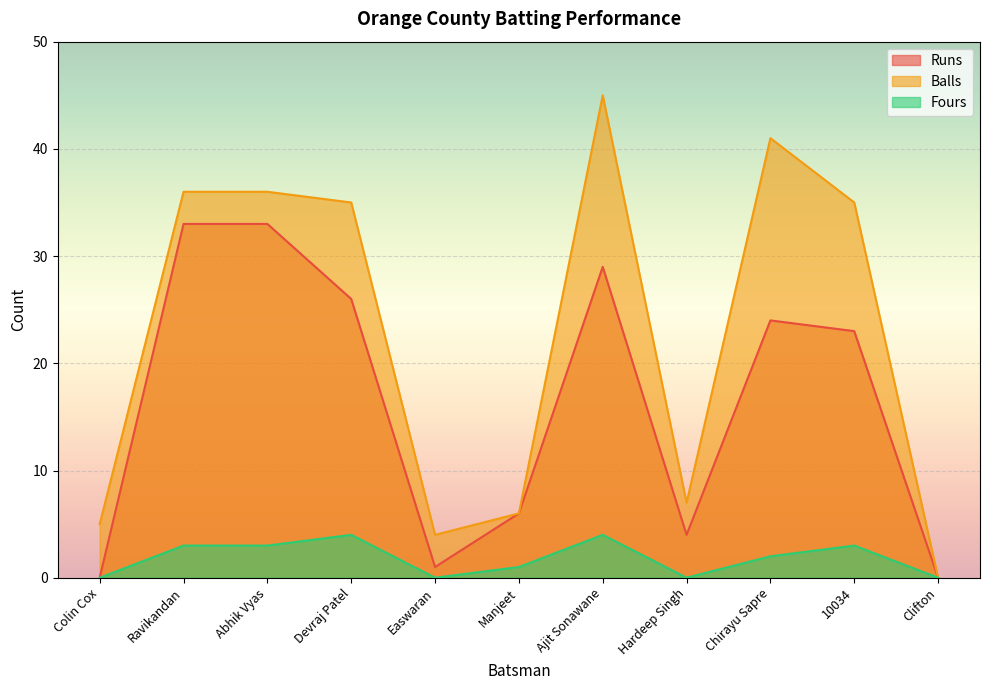

Reading right to left, list all the values displayed in this chart.

Runs: 0	23	24	4	29	6	1	26	33	33	0
Balls: 0	35	41	7	45	6	4	35	36	36	5
Fours: 0	3	2	0	4	1	0	4	3	3	0